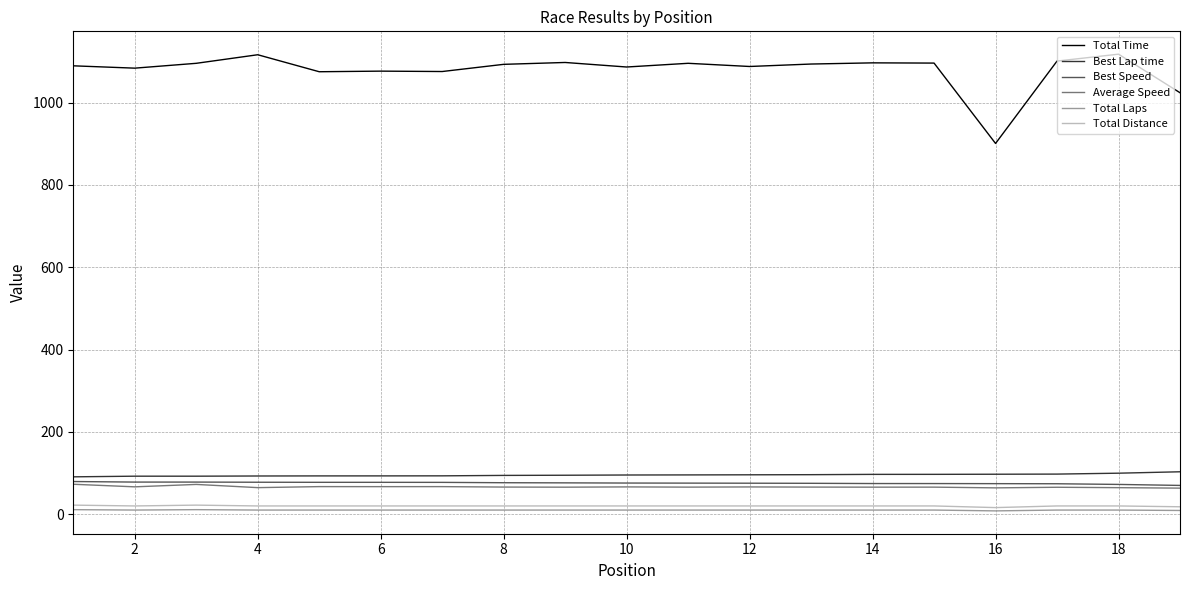

True or false: Total Laps and Best Lap time intersect in this chart.

False